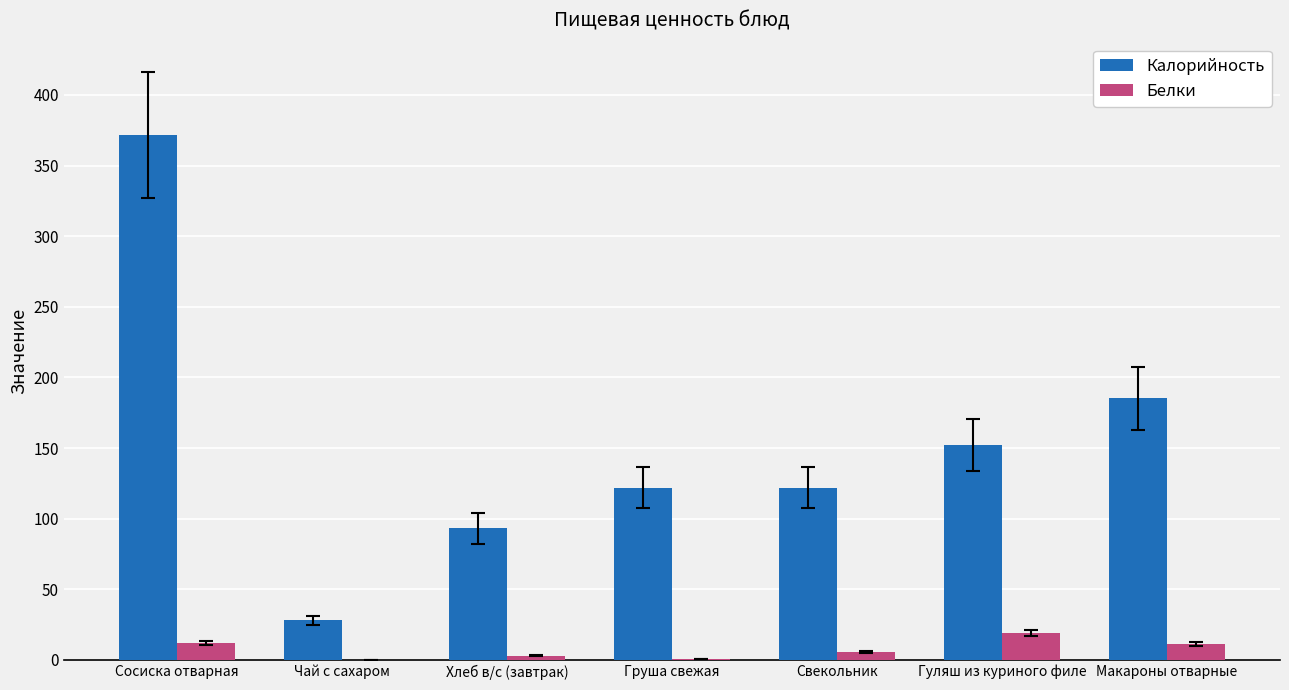

How many categories are shown in the chart?

7